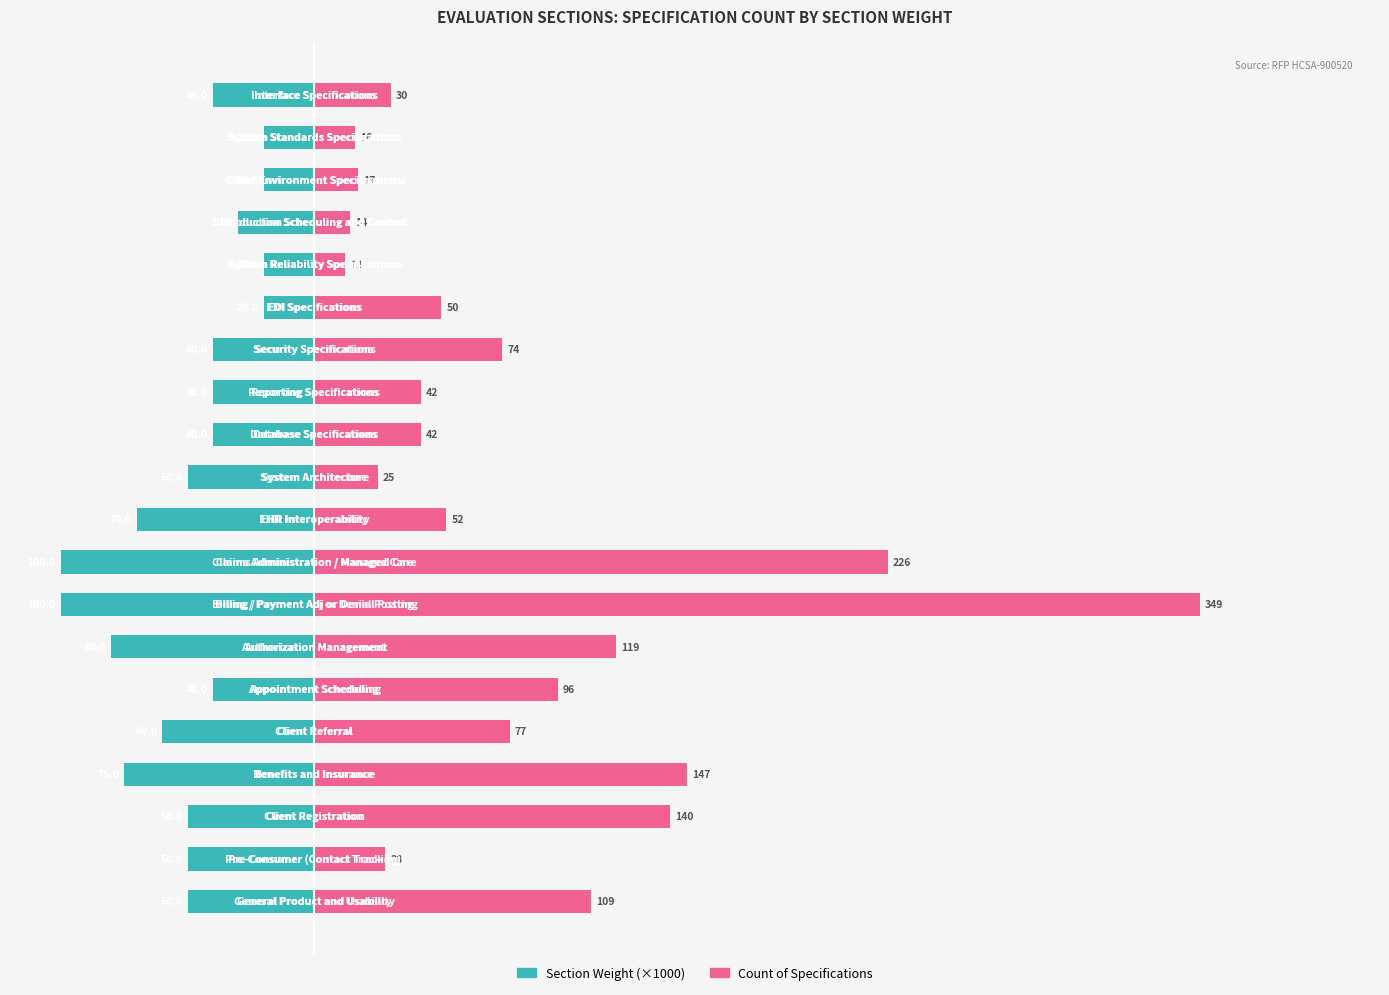

What is the approximate value of Count of Specifications at 6, to the nearest 50?

100